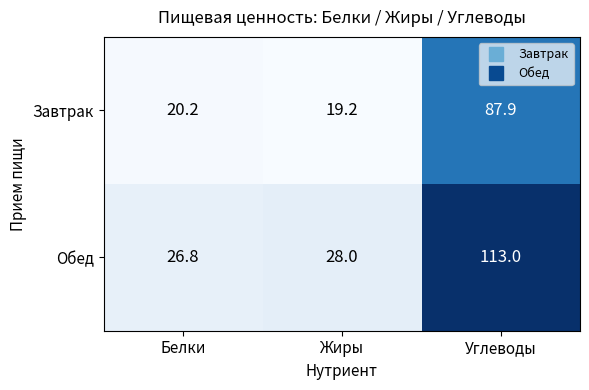

Reading left to right, what are all the values shown in this chart?

Завтрак: 20.2	19.2	87.9
Обед: 26.8	28.0	113.0